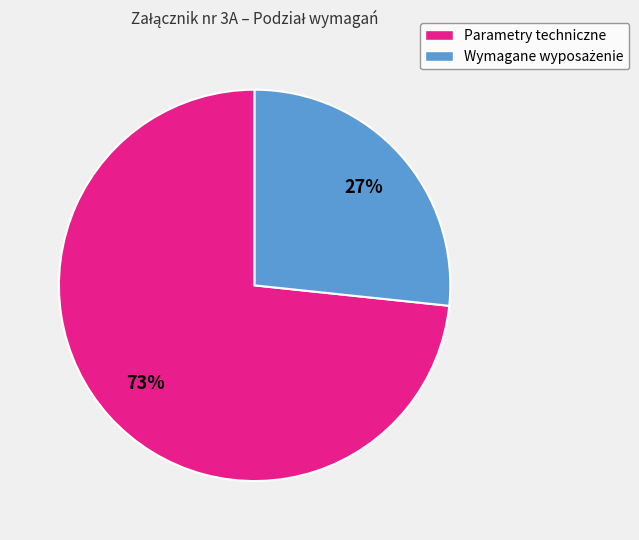

What is the largest slice in the pie chart?

Parametry techniczne